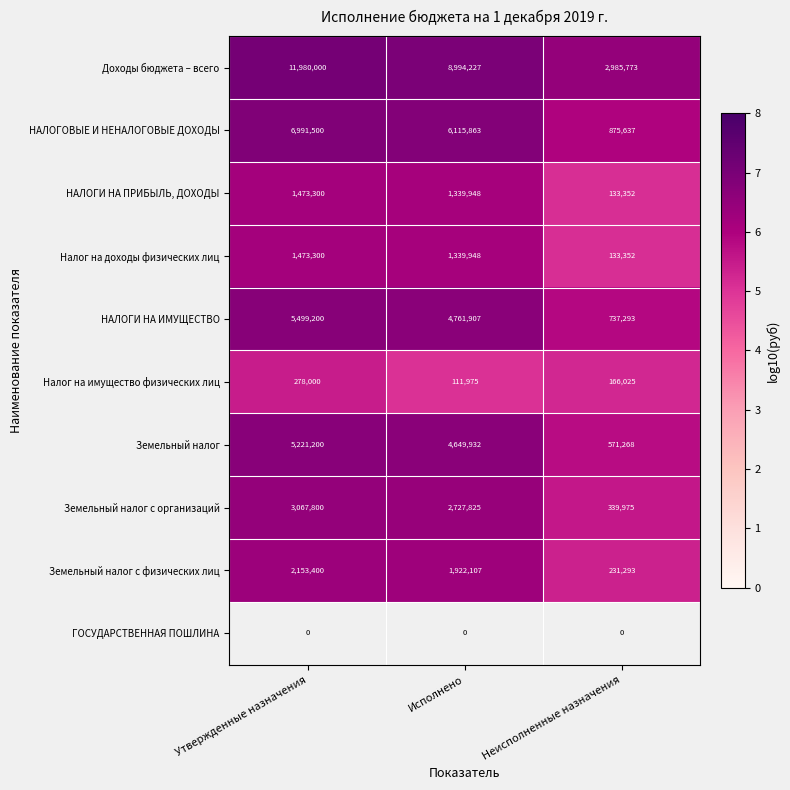

How many values in the Налог на доходы физических лиц series are below 1339948?

1